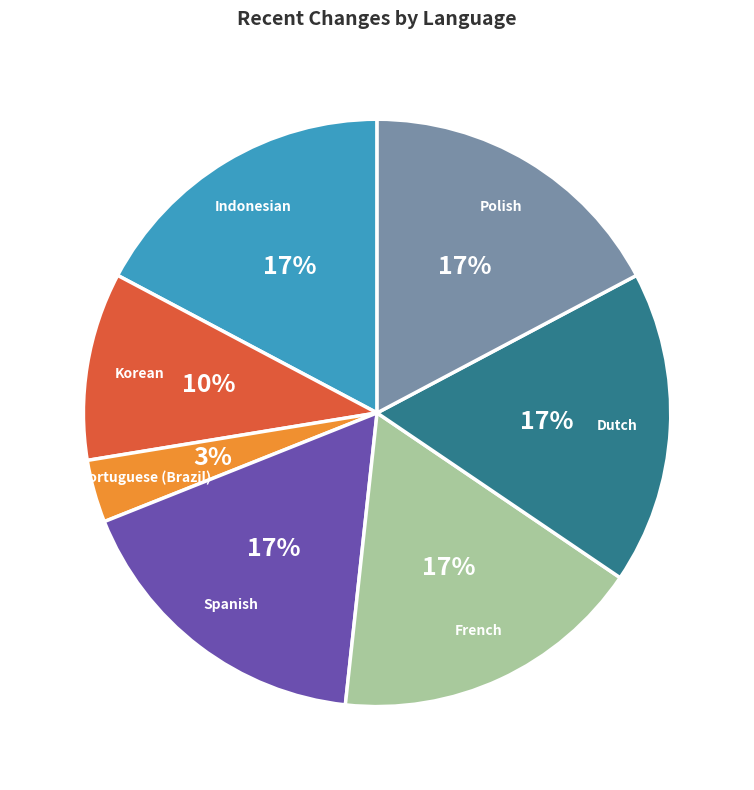

To the nearest percent, what is the average slice percentage?

14%